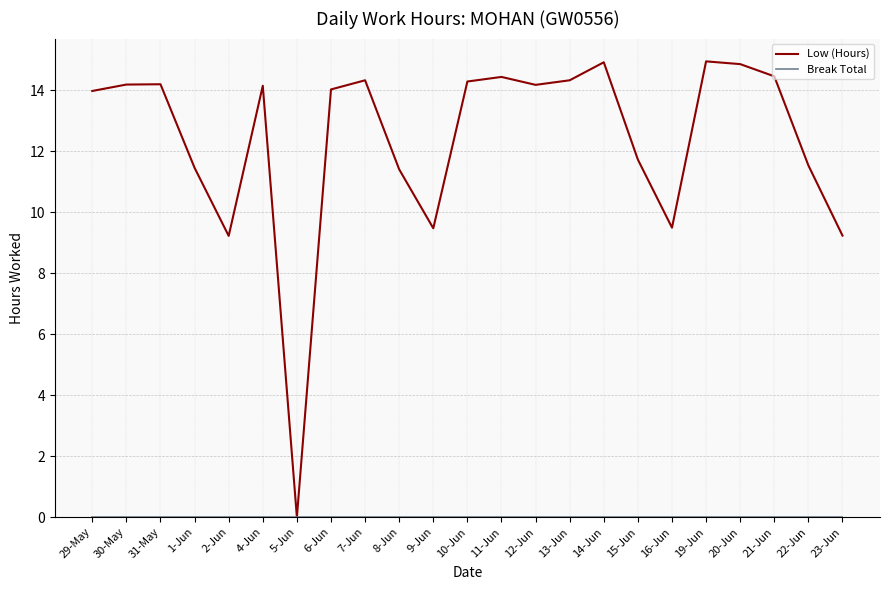

What is the average value of the Low (Hours) series?

12.4